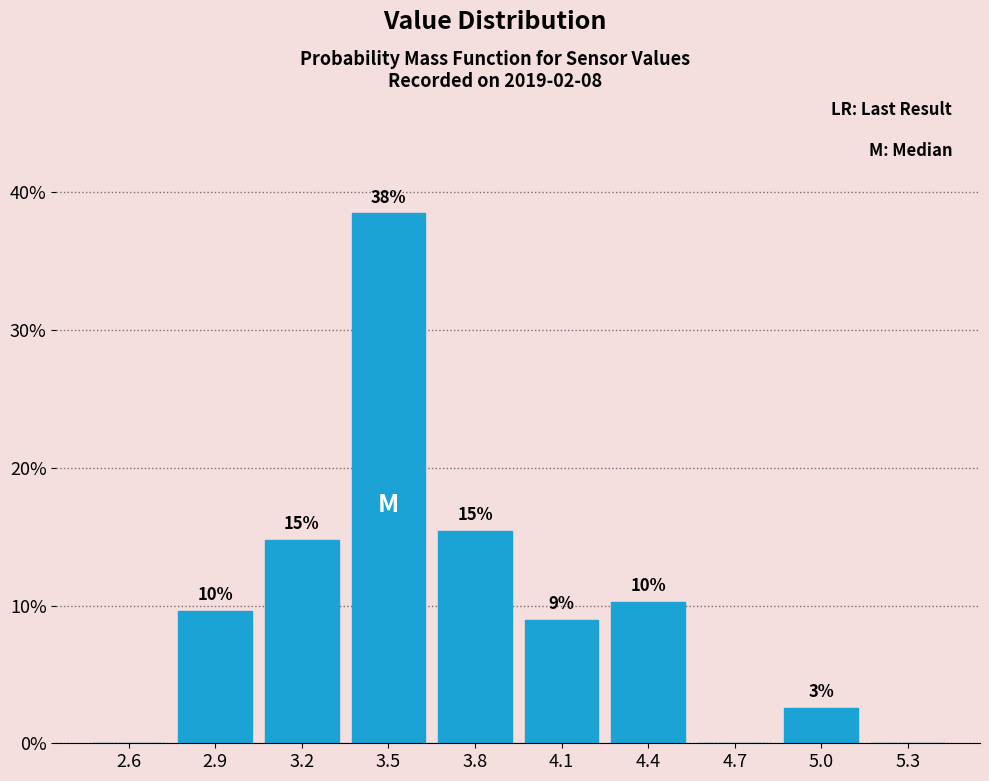

Are the bars horizontal?

No